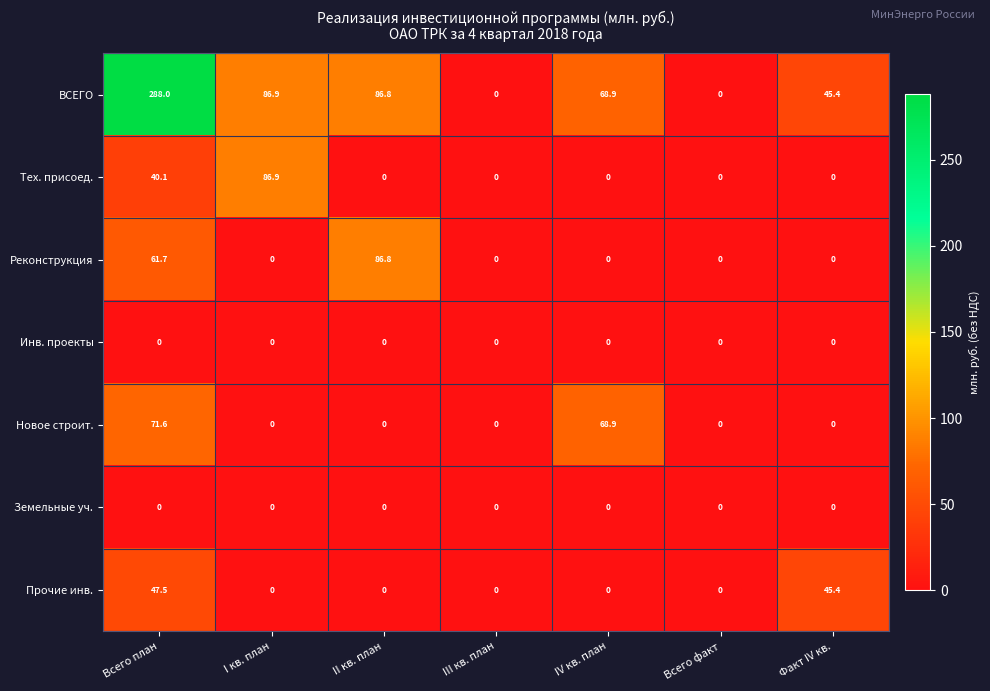

At how many categories does at least one series exceed 208?

1